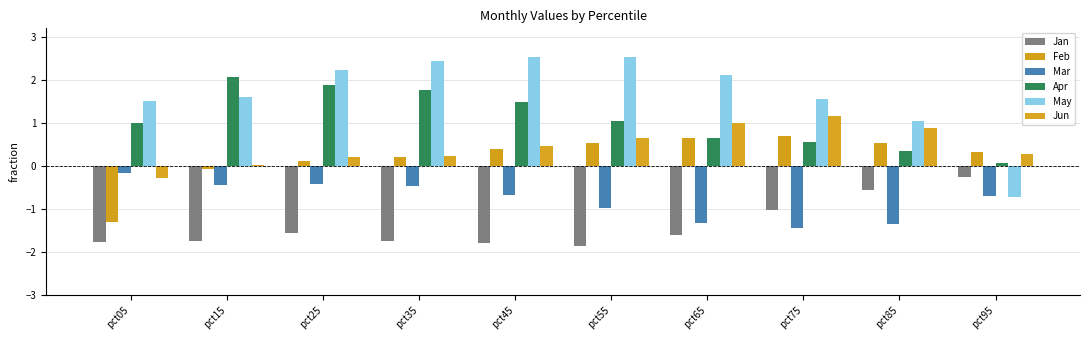

What are all the series names shown in the legend?

Jan, Feb, Mar, Apr, May, Jun